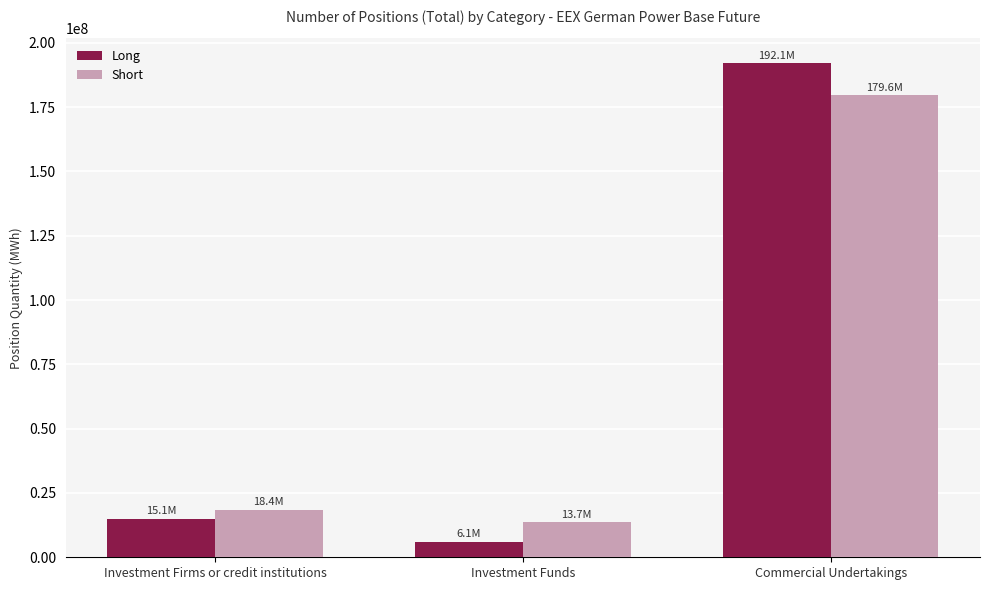

At Commercial Undertakings, list the series in order from smallest to largest.

Short, Long